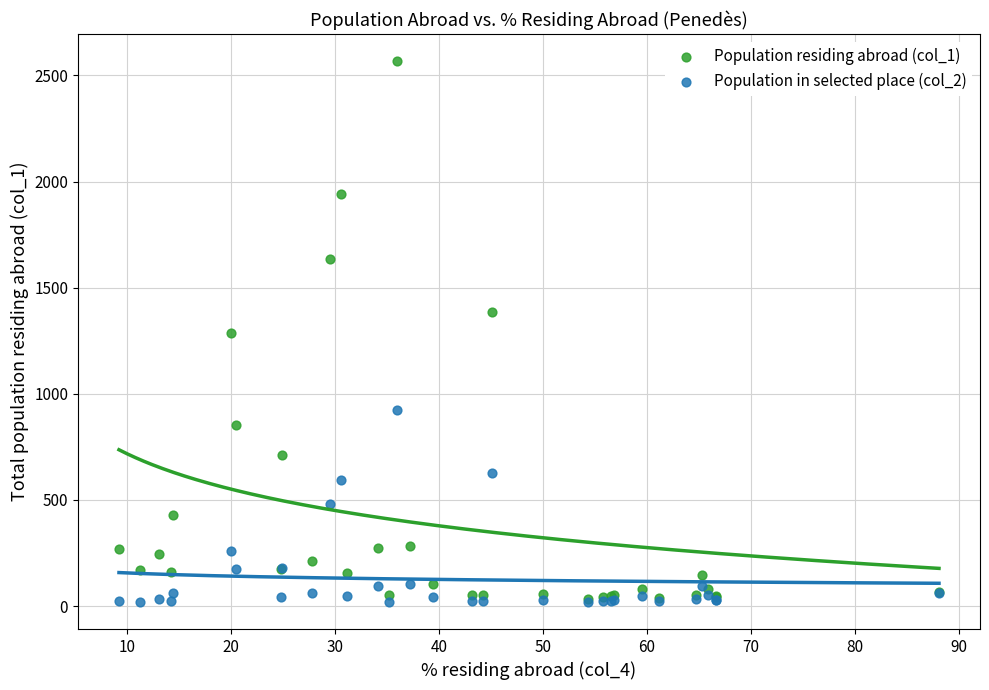

What are all the series names shown in the legend?

Population residing abroad (col_1), Population in selected place (col_2)